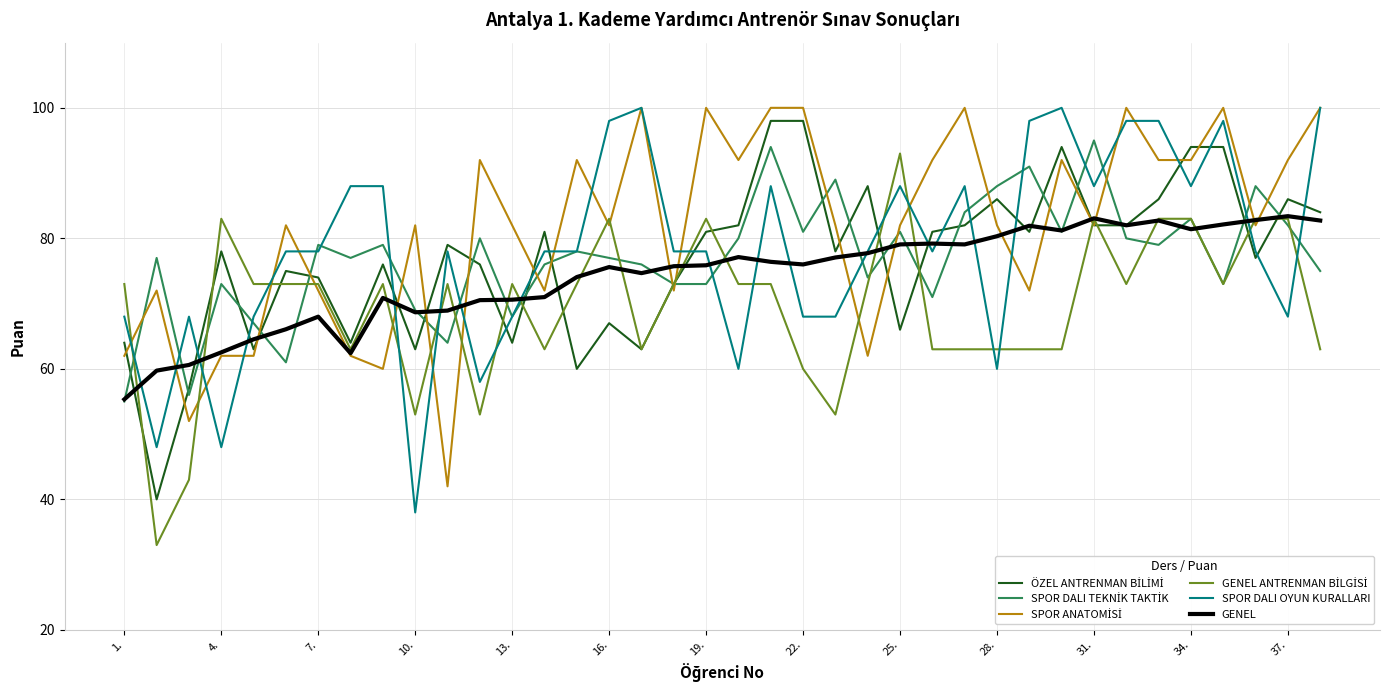

What is the minimum value shown in the chart?

33.0